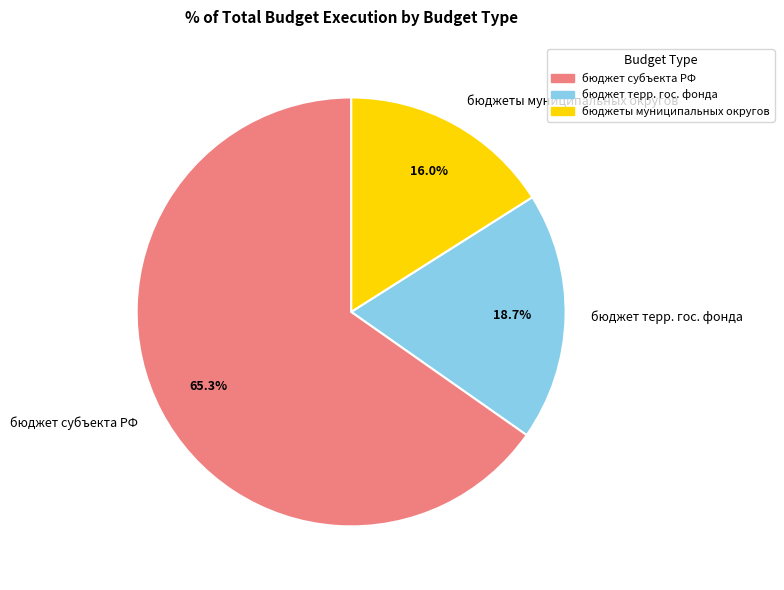

Which slice is the smallest?

бюджеты муниципальных округов